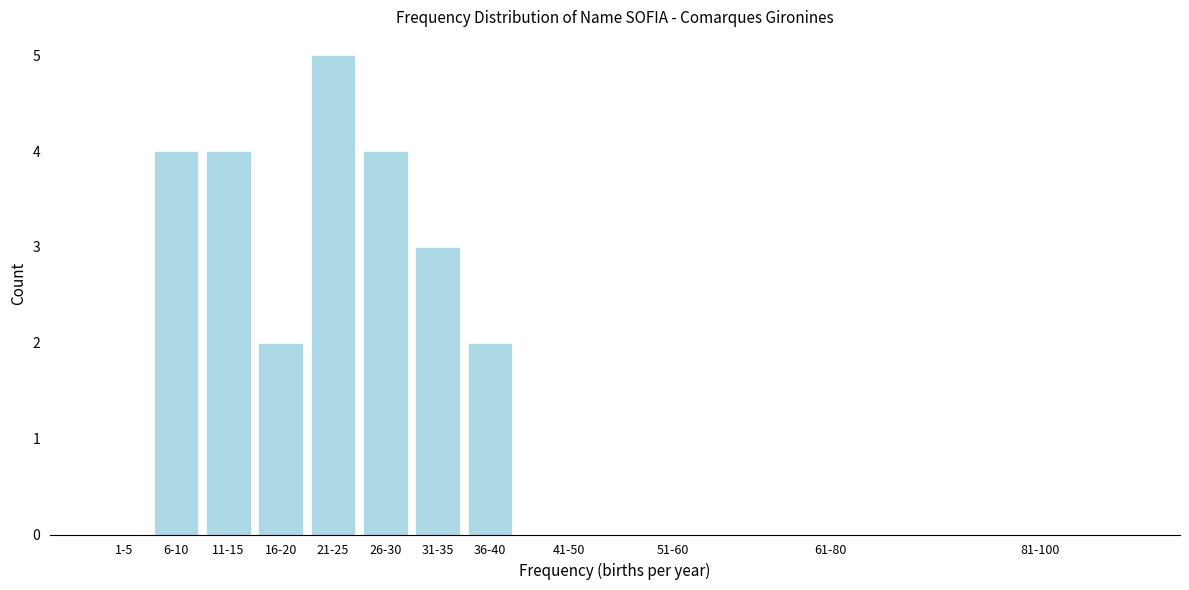

Reading left to right, list all the values displayed in this chart.

1-5=0	6-10=4	11-15=4	16-20=2	21-25=5	26-30=4	31-35=3	36-40=2	41-50=0	51-60=0	61-80=0	81-100=0